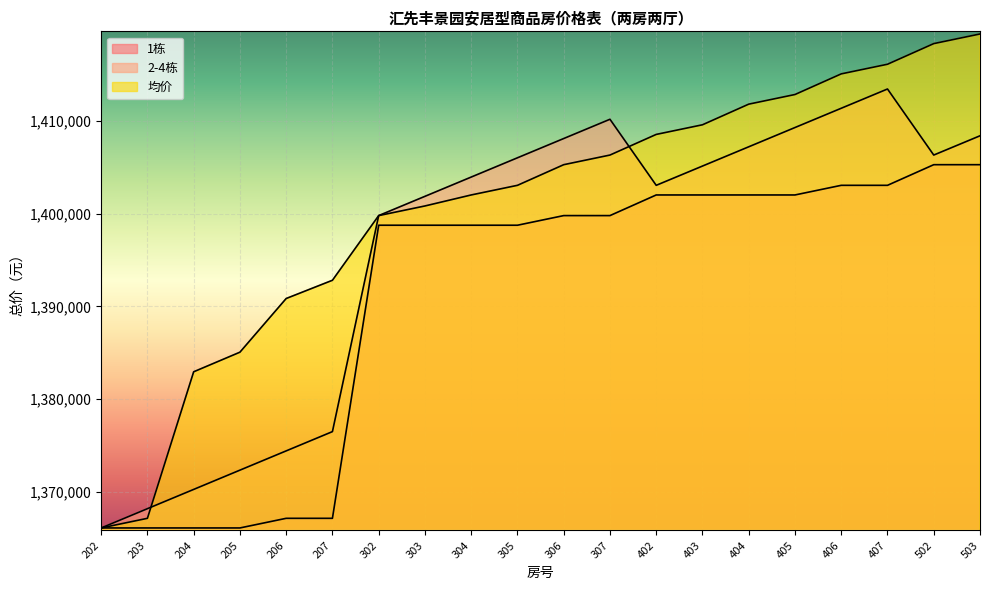

Is it true that 2-4栋 equals 2472498 at 307?

False